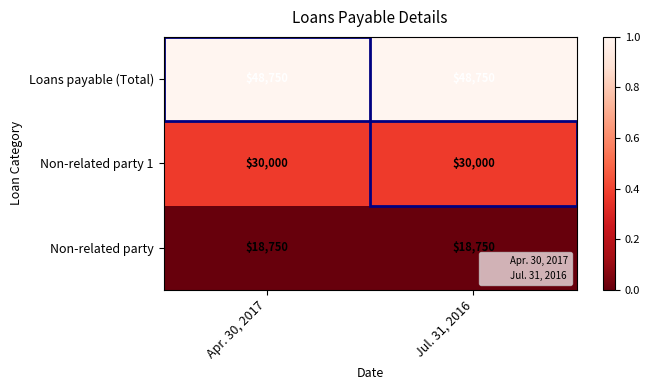

Is it true that Loans payable (Total) equals 48750 at Jul. 31, 2016?

True